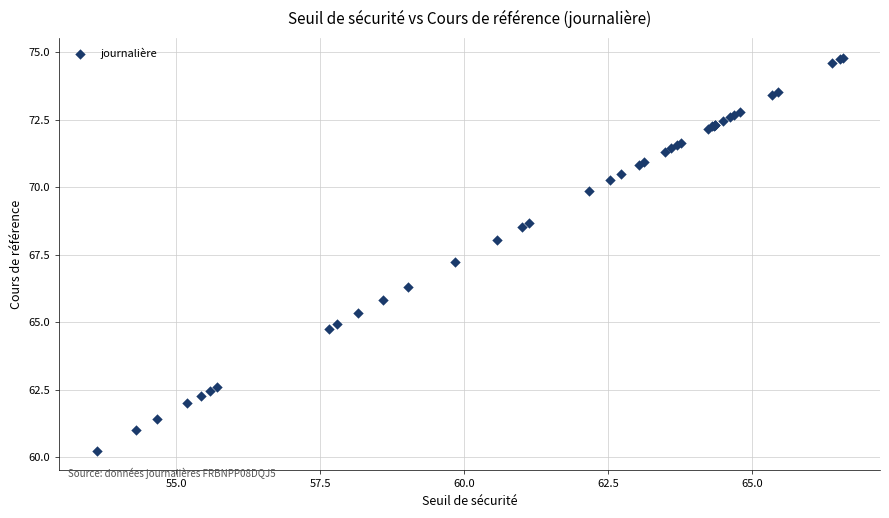

What Y value in the scatter plot is closest to 67?

67.2